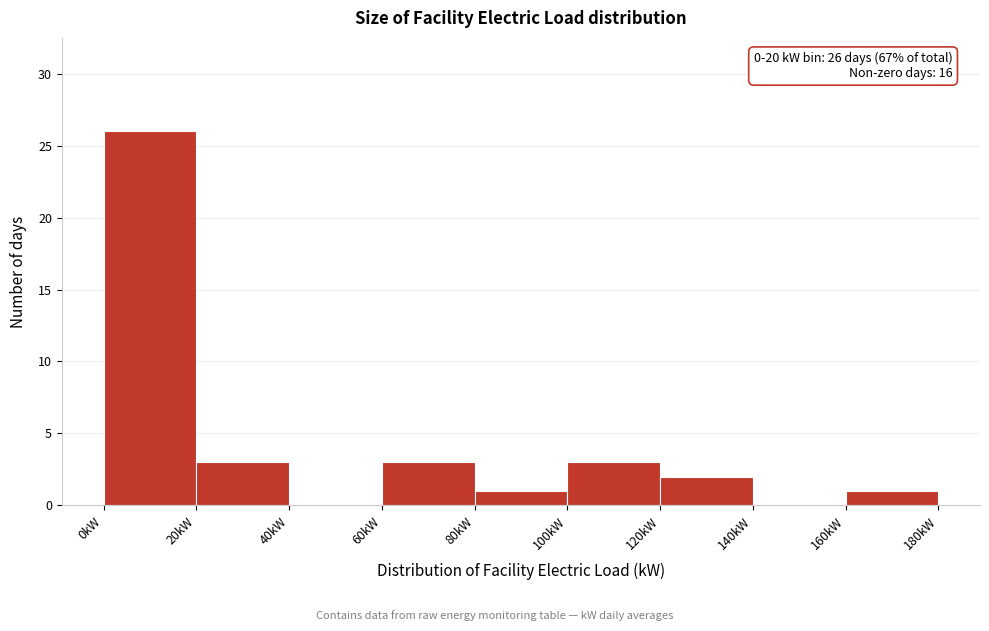

Which range on the x-axis has the tallest bar?

0 to 20